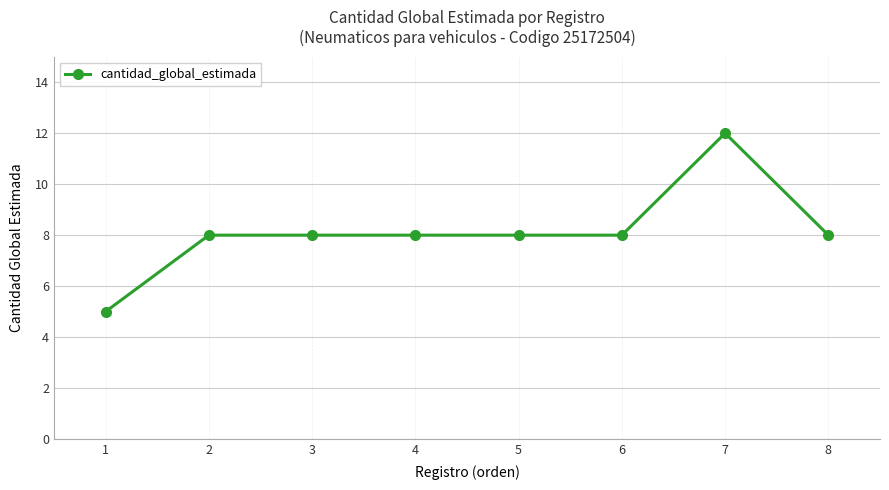

How many categories are shown in the chart?

8